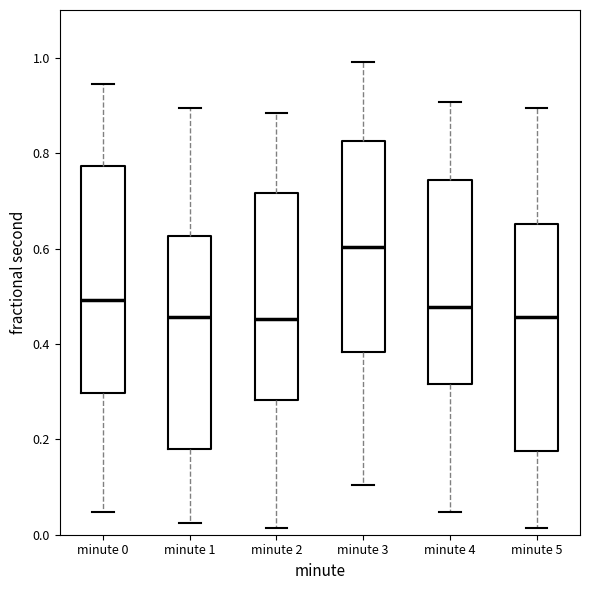

Reading left to right, read every box against the y-axis: the position of its median line, the range the box covers, and the ends of its whiskers. The values are not printed on the chart, so give them approximately, as read against the axis.

minute 0: median 0.50, box 0.30 to 0.78, whiskers 0.04 to 0.94
minute 1: median 0.46, box 0.18 to 0.62, whiskers 0.02 to 0.90
minute 2: median 0.46, box 0.28 to 0.72, whiskers 0.02 to 0.88
minute 3: median 0.60, box 0.38 to 0.82, whiskers 0.10 to 1.00
minute 4: median 0.48, box 0.32 to 0.74, whiskers 0.04 to 0.90
minute 5: median 0.46, box 0.18 to 0.66, whiskers 0.02 to 0.90